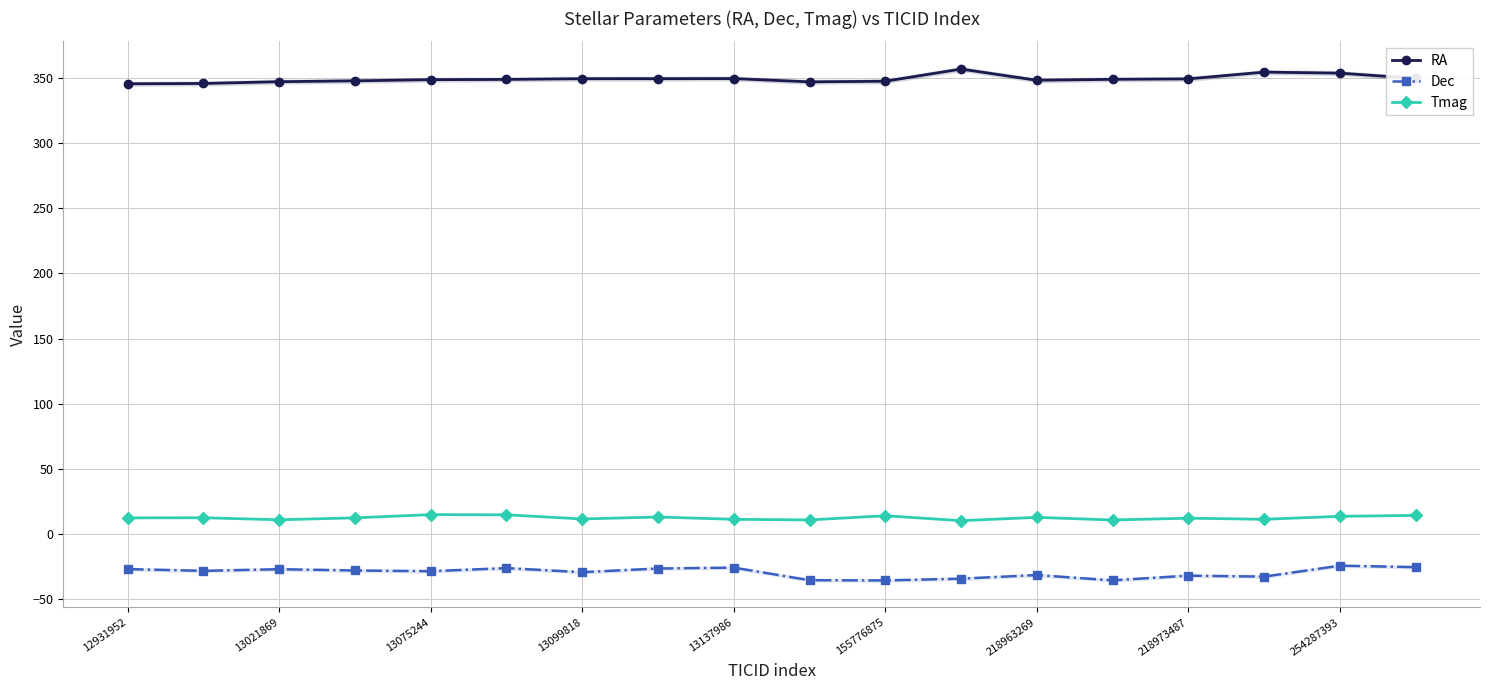

What is the average value of the RA series?

349.1